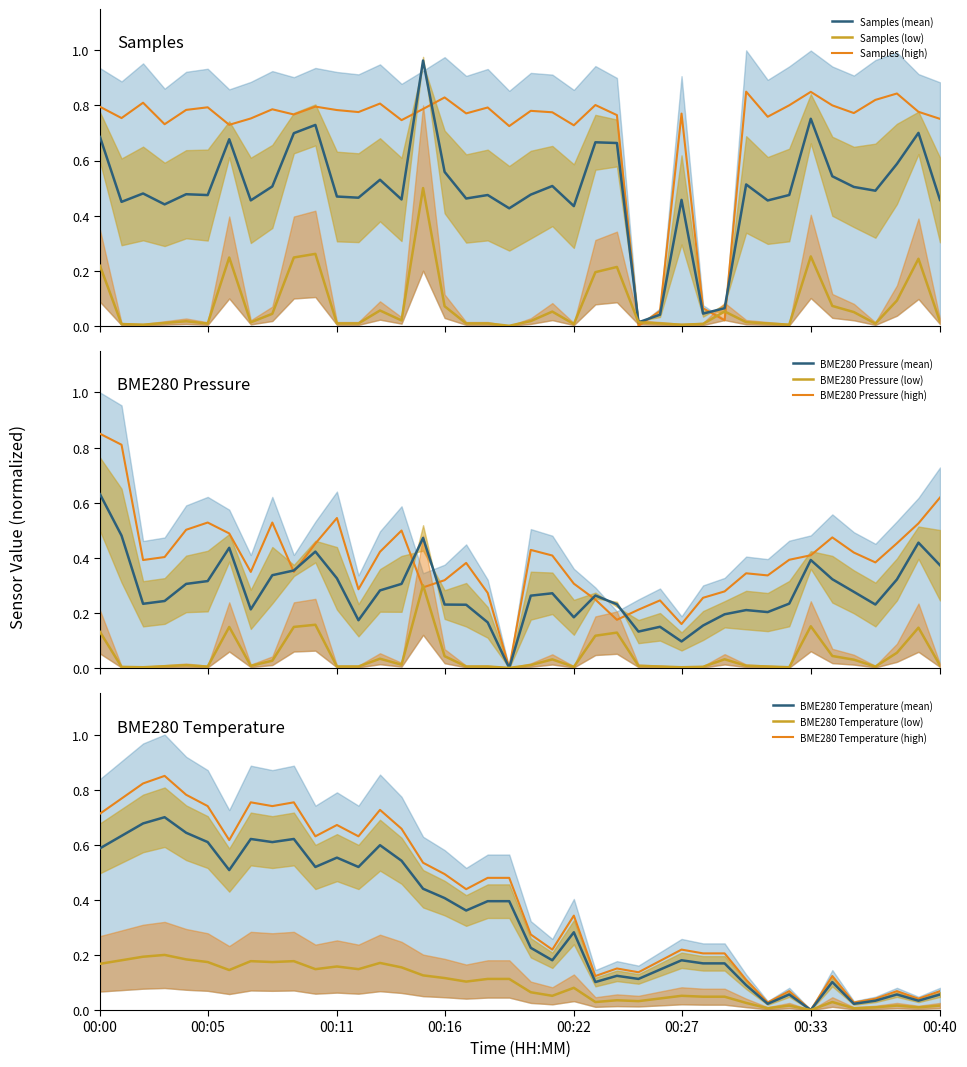

After their last crossing, which series has the higher values: Samples (mean) or Samples (high)?

Samples (high)